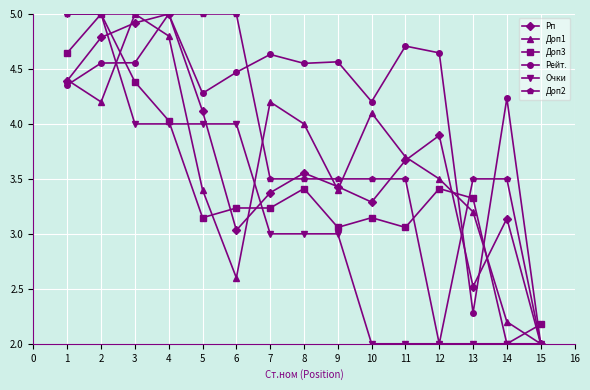

Is it true that Очки equals 4.0 at 3?

True